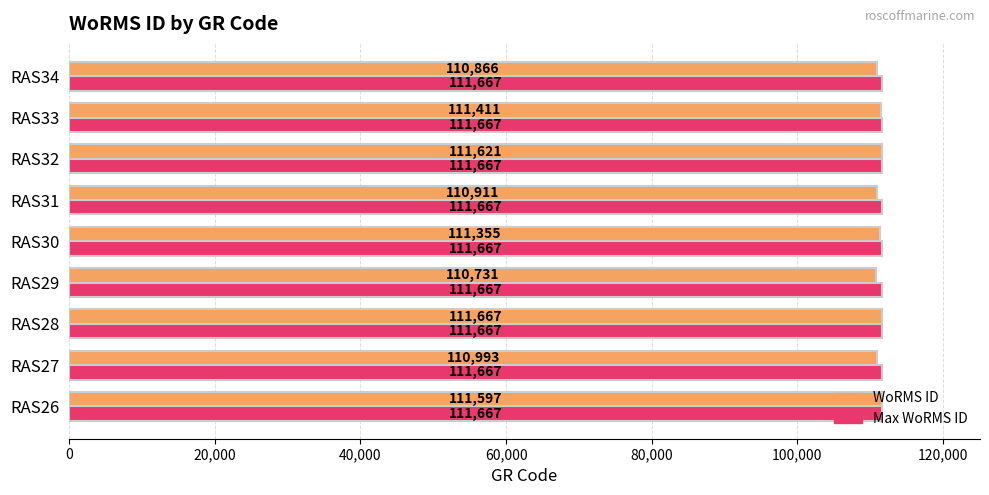

What is the average value of the WoRMS ID series?

111239